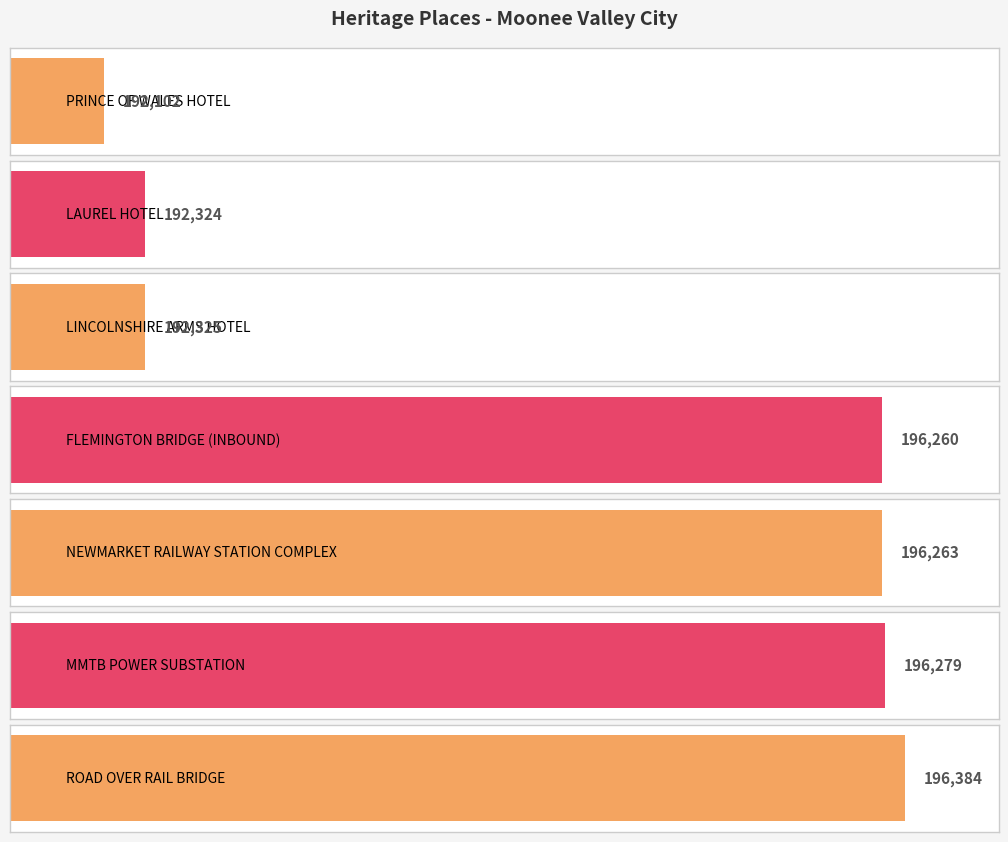

Is it true that the value at LINCOLNSHIRE ARMS HOTEL is 343428?

False